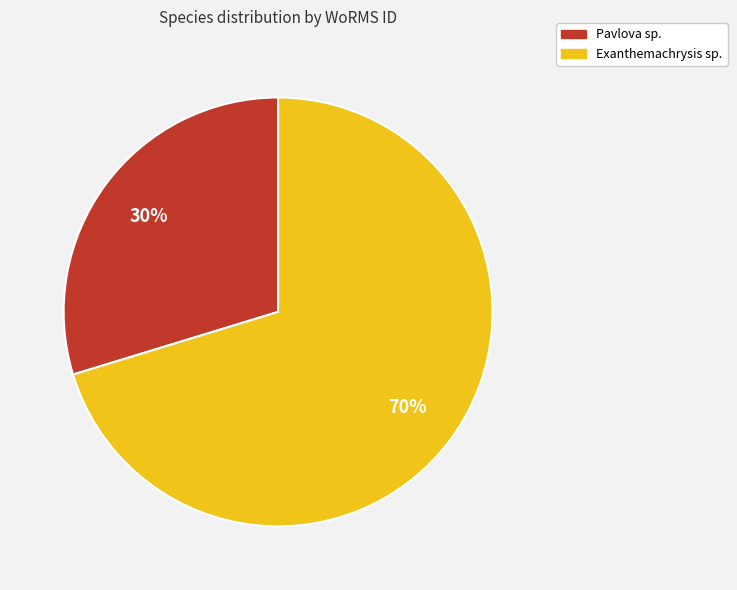

What percentage is the Exanthemachrysis sp. slice, to the nearest percent?

70%